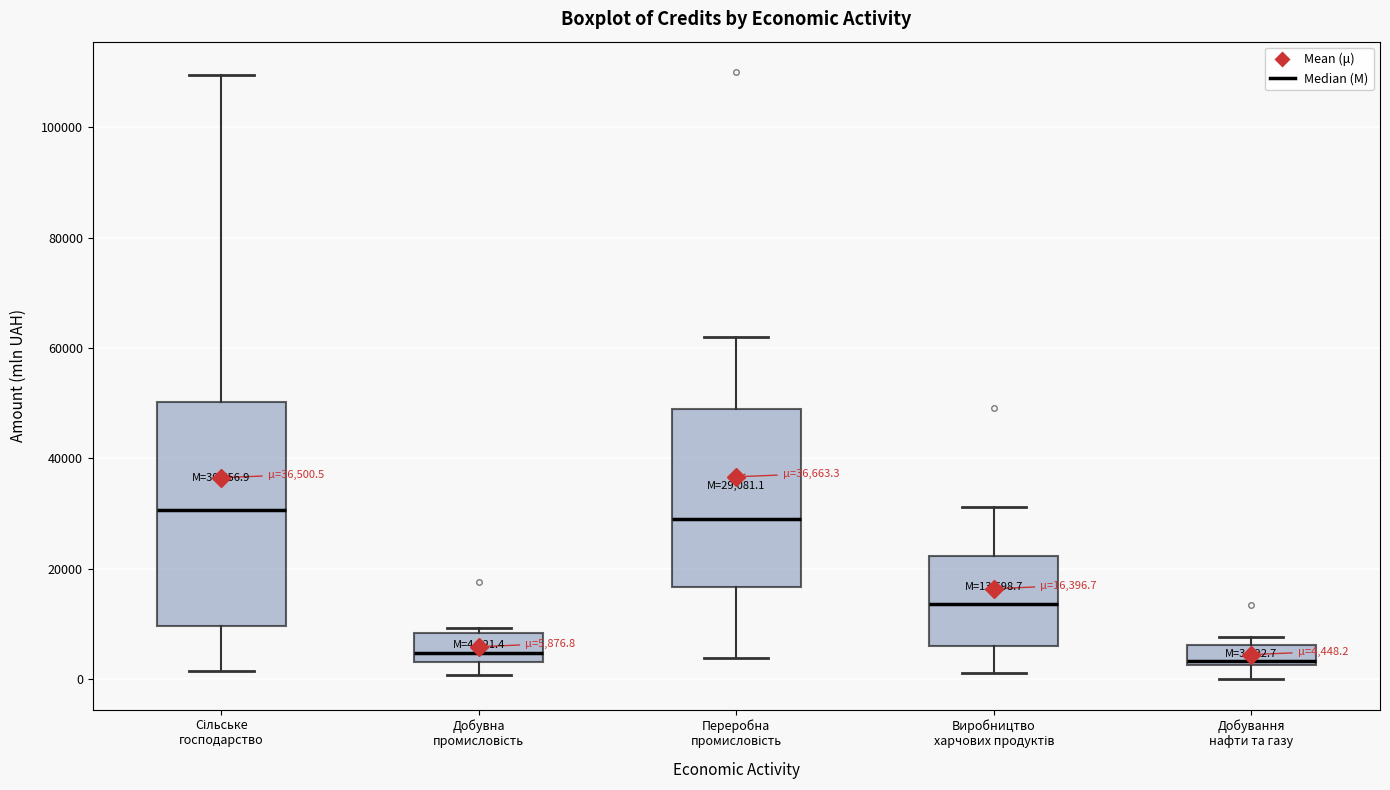

Comparing the boxes themselves (not the whiskers), which one is the tallest?

Сільське господарство